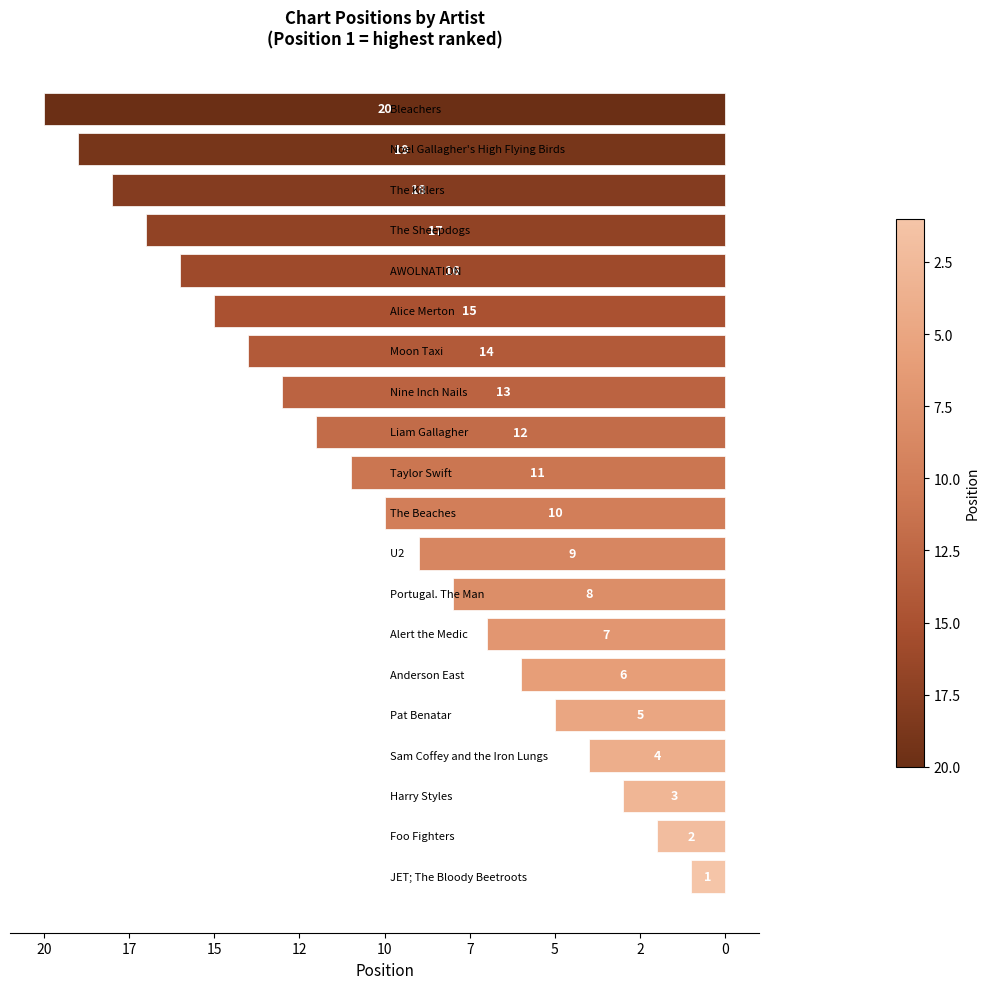

Does the chart contain any negative values?

Yes